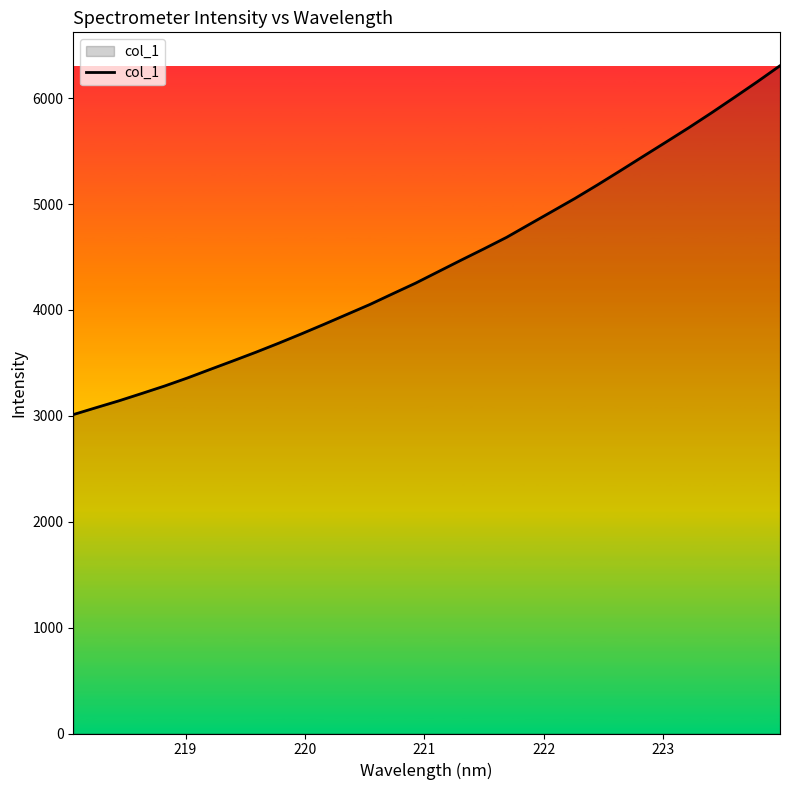

Reading left to right, what are all the values shown in this chart?

3011.6	3077.0	3141.7	3210.9	3281.4	3357.3	3438.4	3518.8	3600.4	3685.7	3774.2	3865.2	3958.3	4051.4	4152.6	4252.5	4361.3	4469.9	4576.6	4685.8	4808.6	4930.7	5053.2	5182.6	5316.0	5451.3	5585.9	5721.5	5862.4	6007.4	6154.4	6306.1